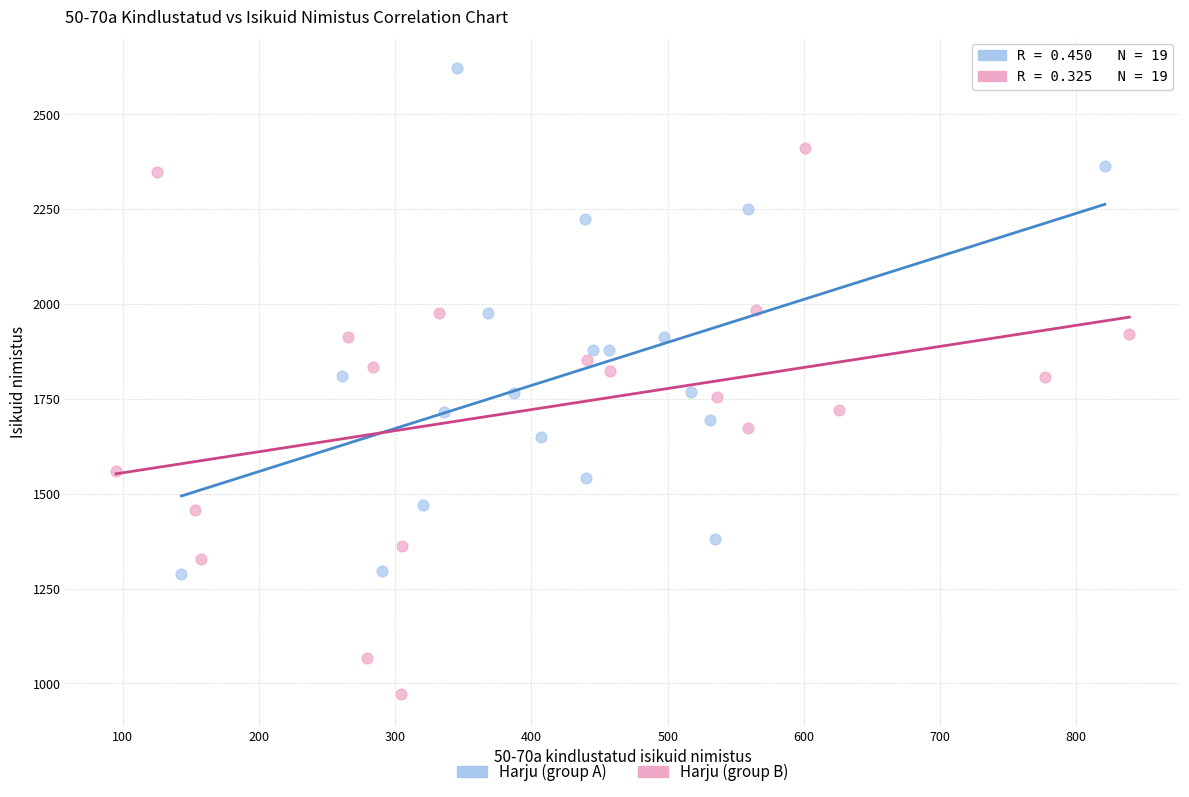

Which series has the largest Y range (max minus min)?

Harju (group B)